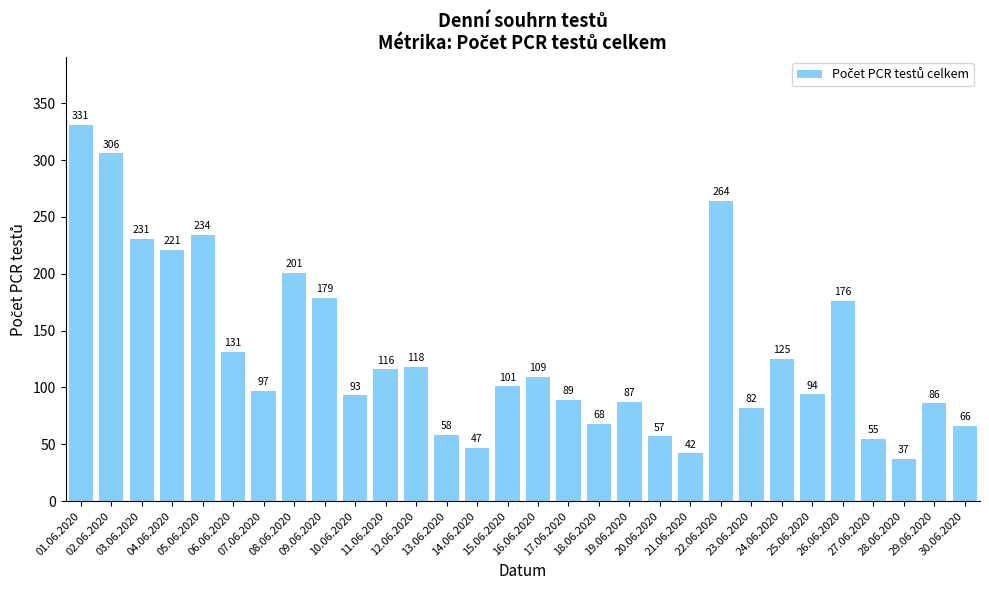

What is the difference between the values at 26.06.2020 and 03.06.2020?

55